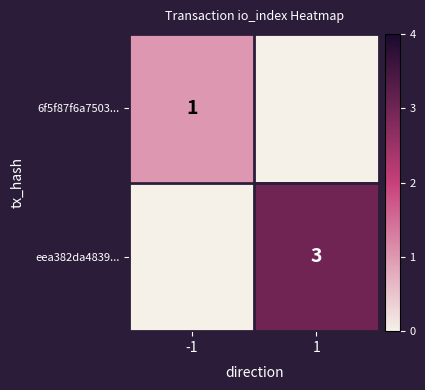

The 6f5f87f6a7503... series shows 2 at -1. True or false?

False